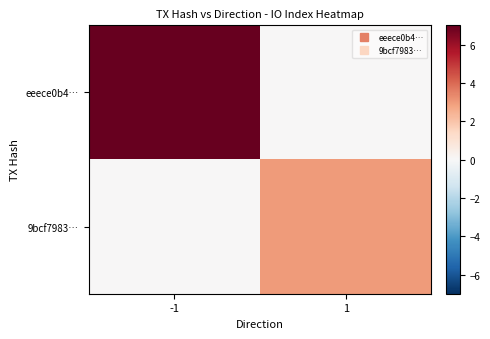

Reading left to right, what are all the values shown in this chart?

eeece0b4…: -1=7	1=0
9bcf7983…: -1=0	1=3